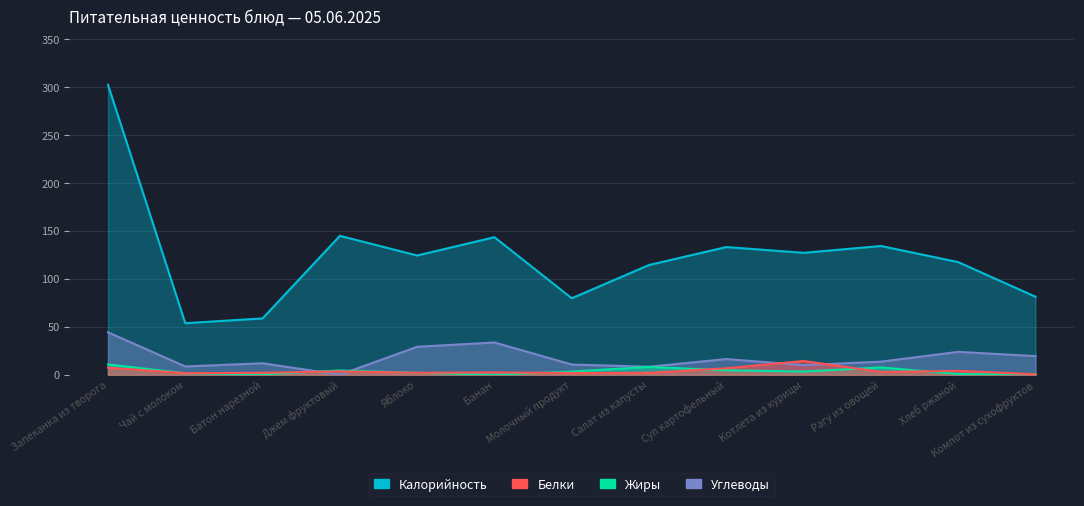

What is the value of the Жиры point at the 13th from the left?

0.2